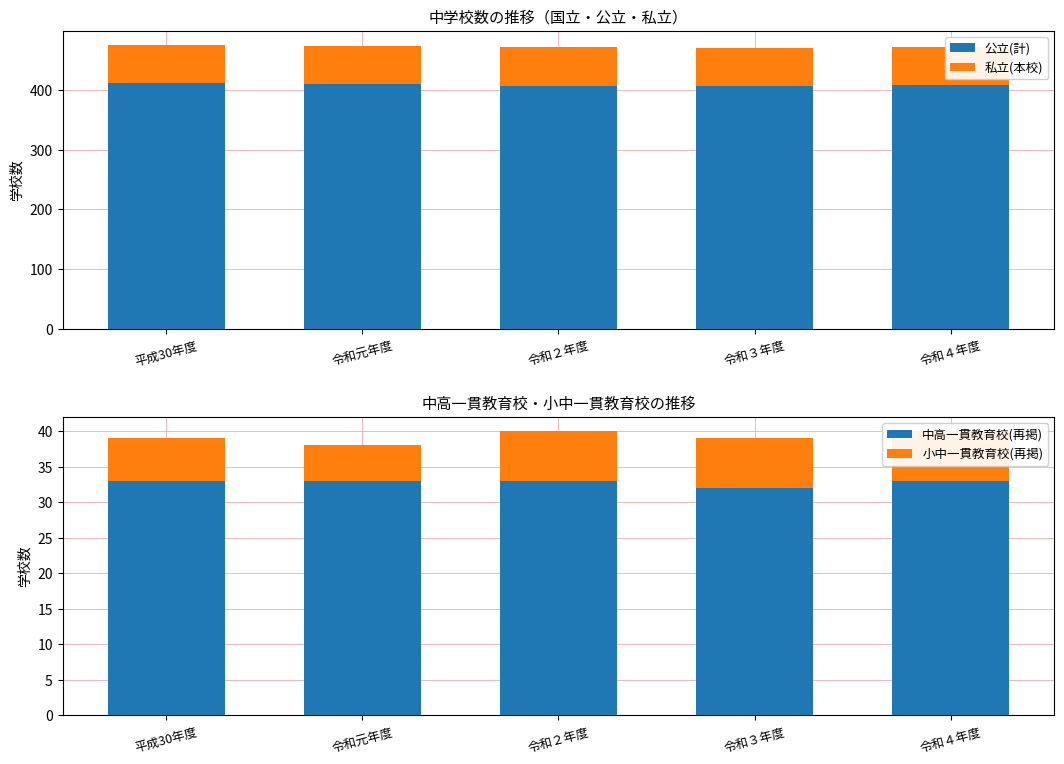

Which series has the largest total across all categories?

公立(計)